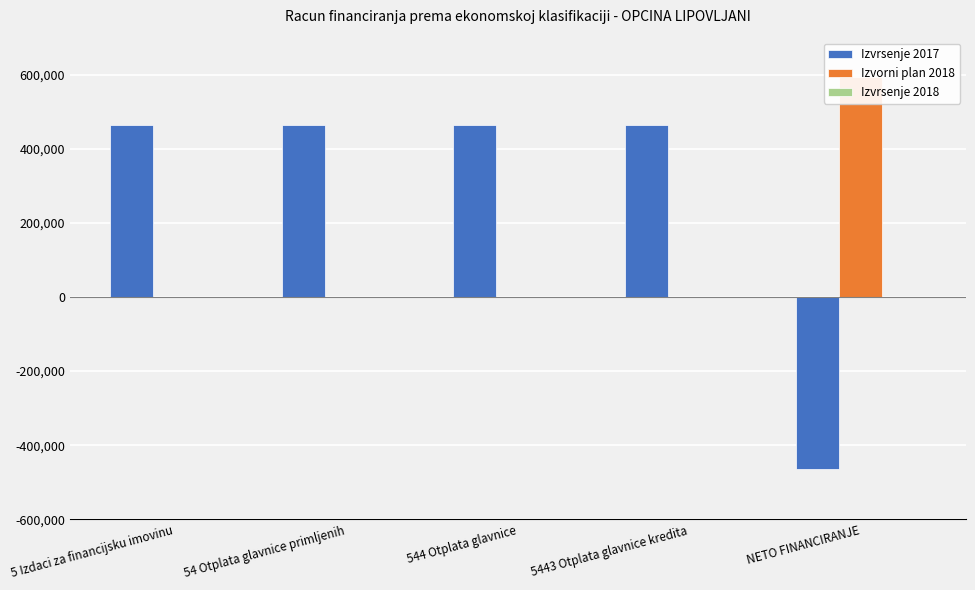

What is the value of the Izvrsenje 2017 bar at the 1st from the left?

464000